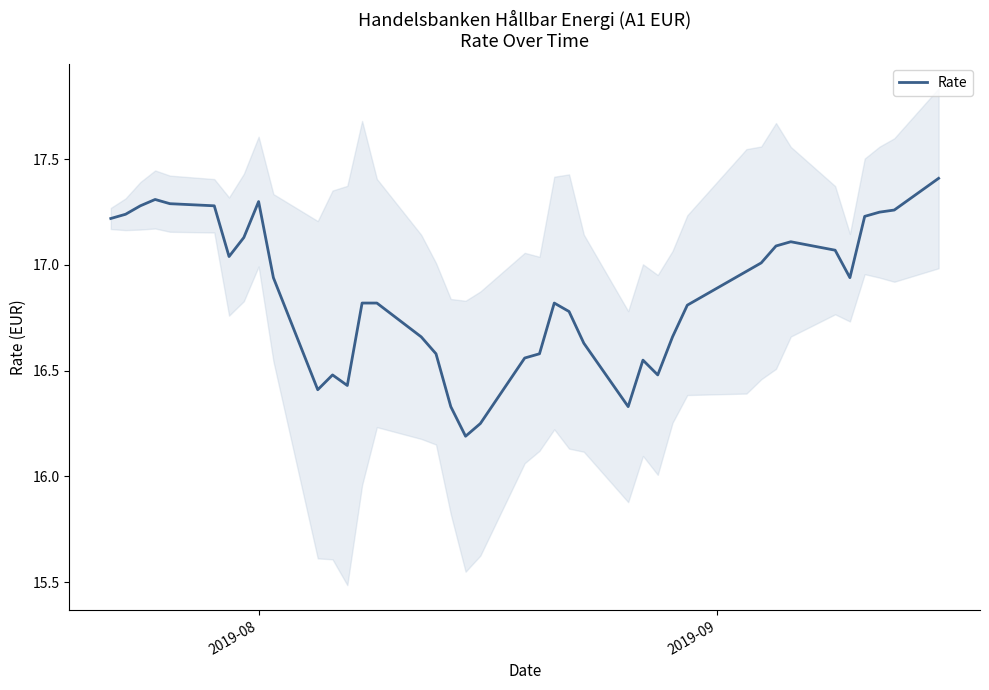

What is the maximum value for Rate?

17.4